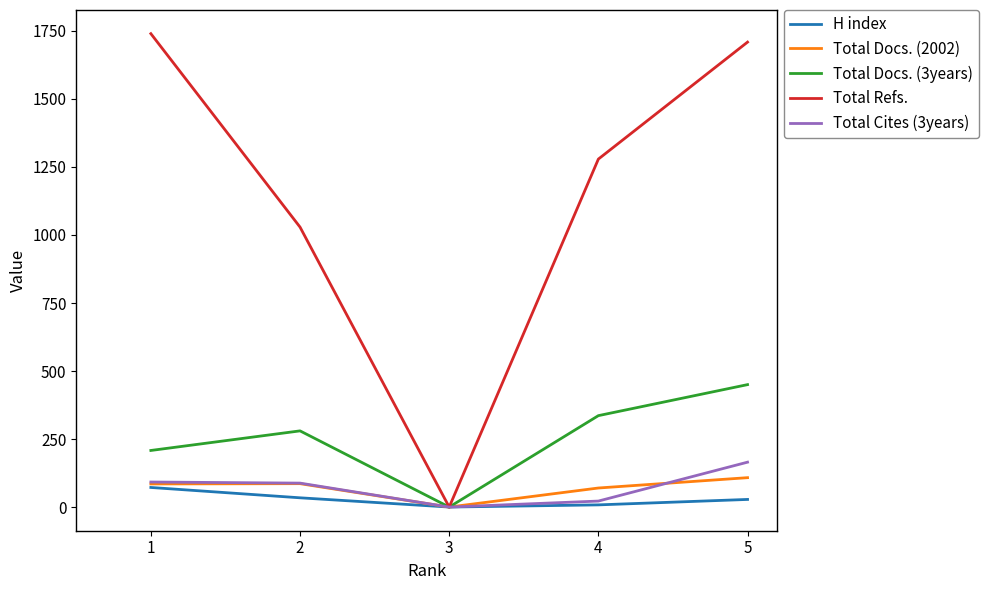

Between 2 and 4, which series saw the biggest shift?

Total Refs.